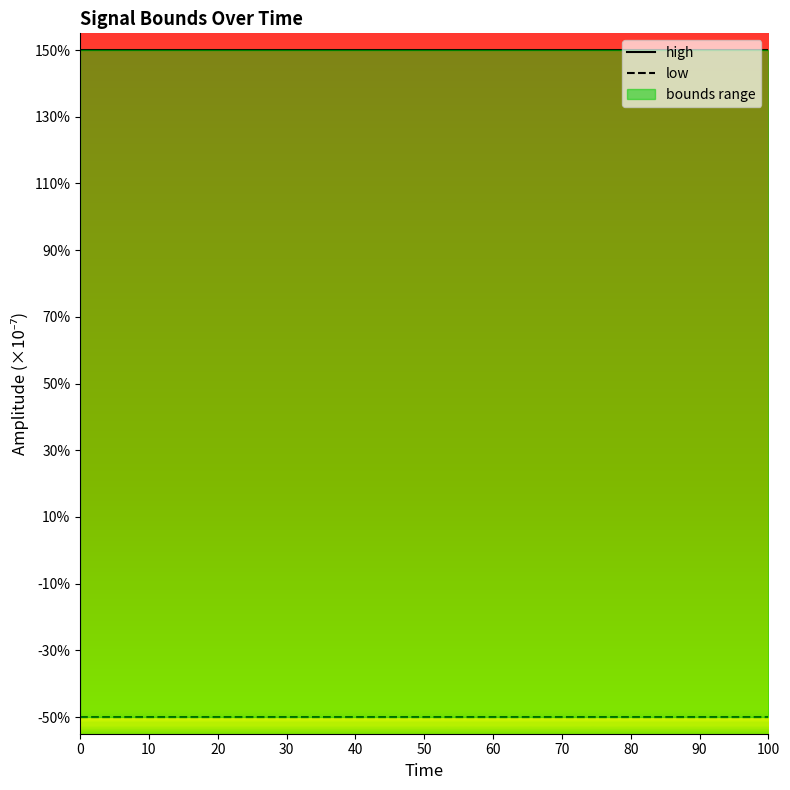

Which series has the largest total across all categories?

high